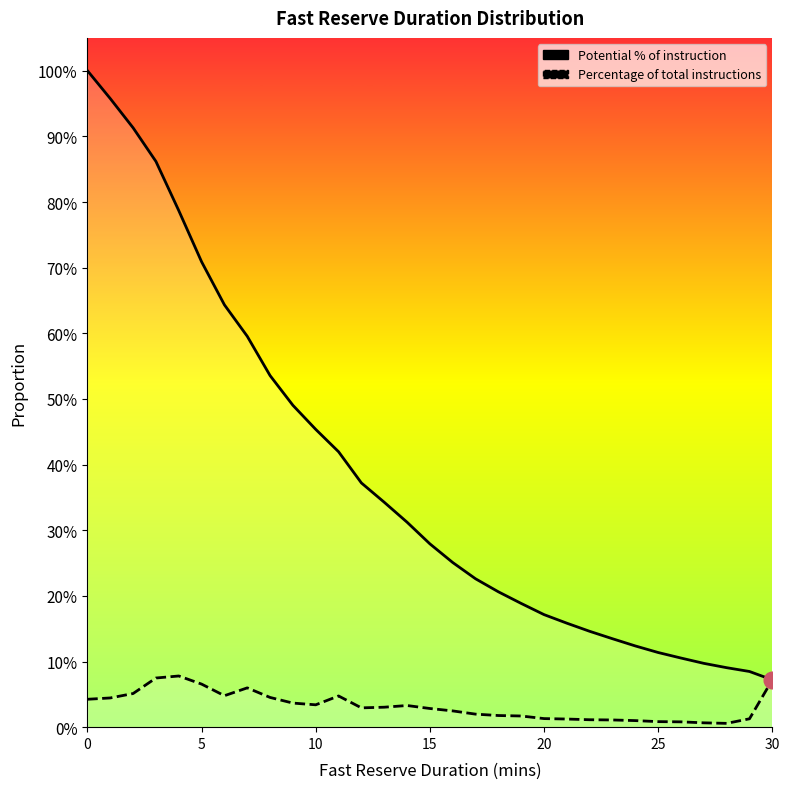

Does the chart have visible grid lines?

No